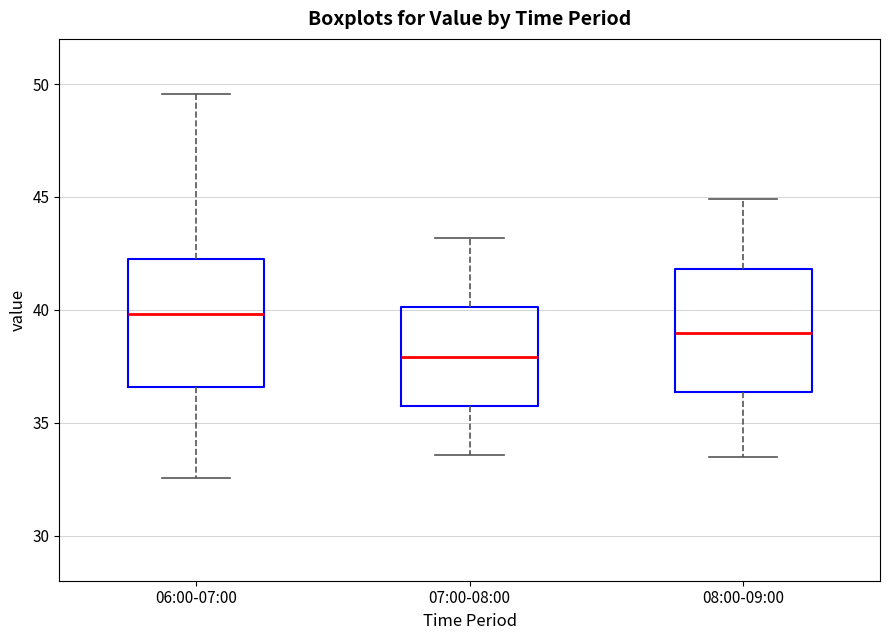

Which box's median line is the highest?

06:00-07:00